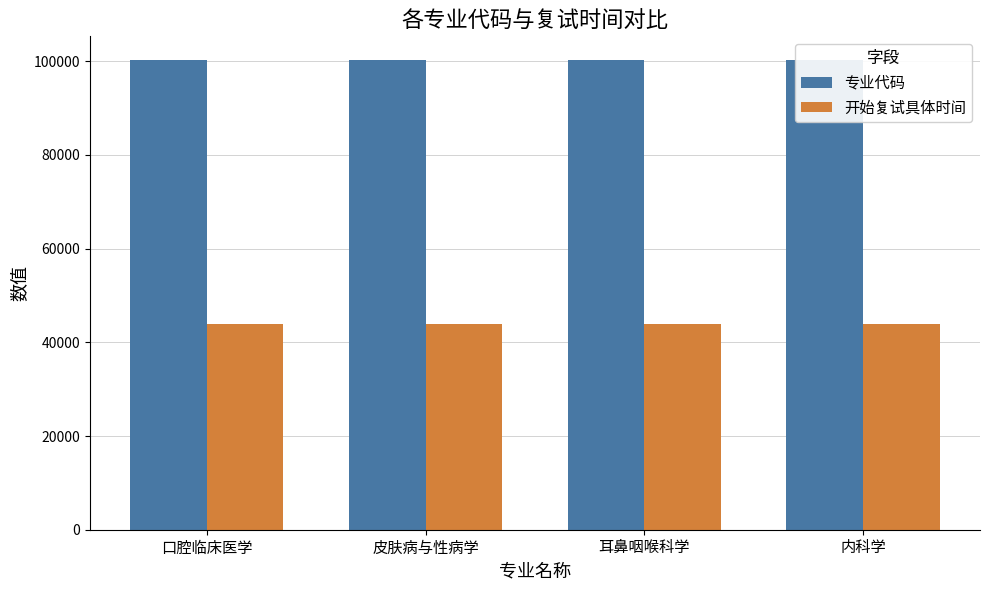

What is the minimum value shown in the chart?

43976